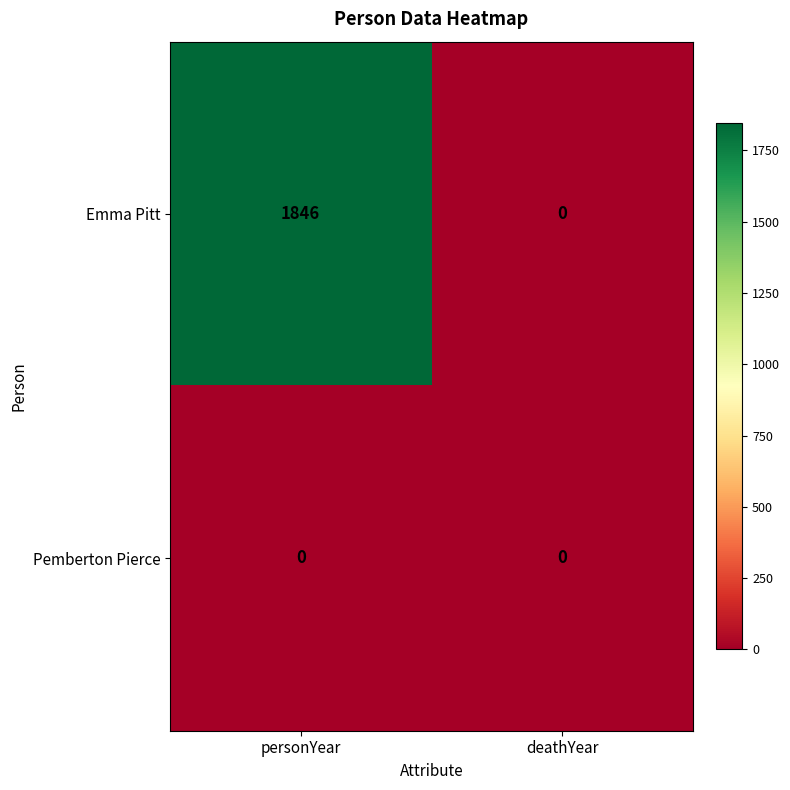

Reading left to right, list all the values displayed in this chart.

Emma Pitt: 1846	0
Pemberton Pierce: 0	0